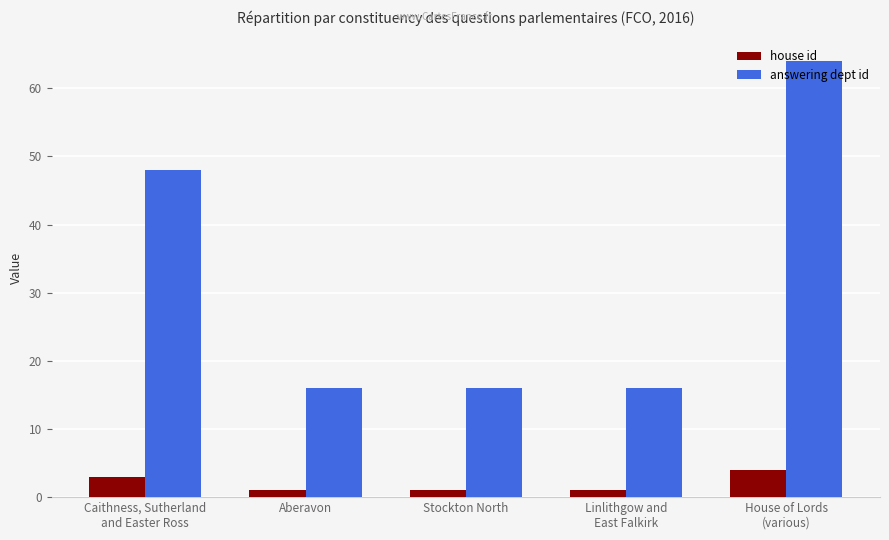

Is it true that answering dept id equals 48 at Caithness, Sutherland
and Easter Ross?

True